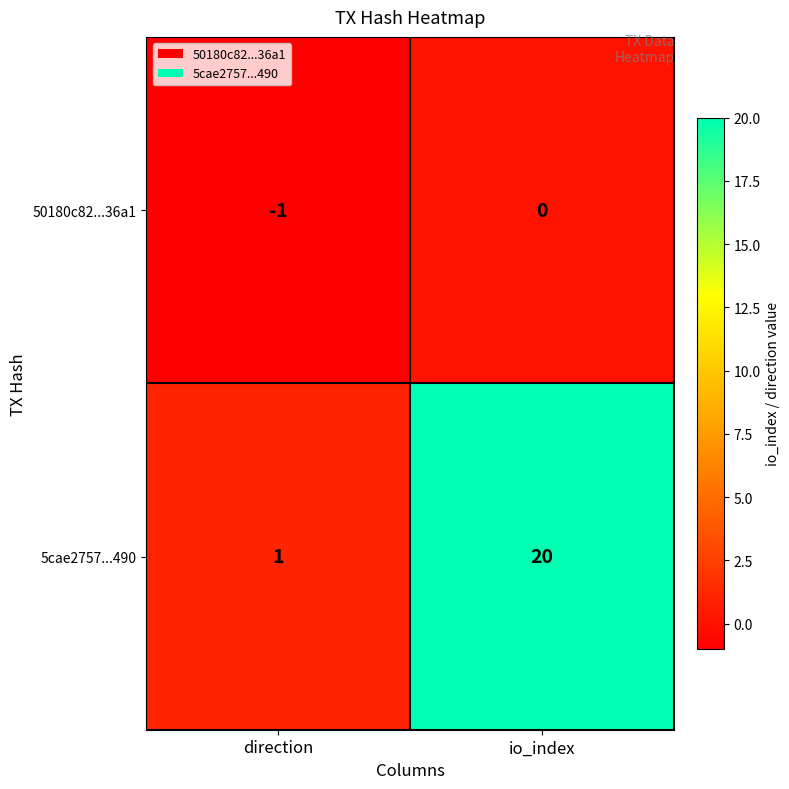

Between direction and io_index, which series saw the biggest shift?

5cae2757...490